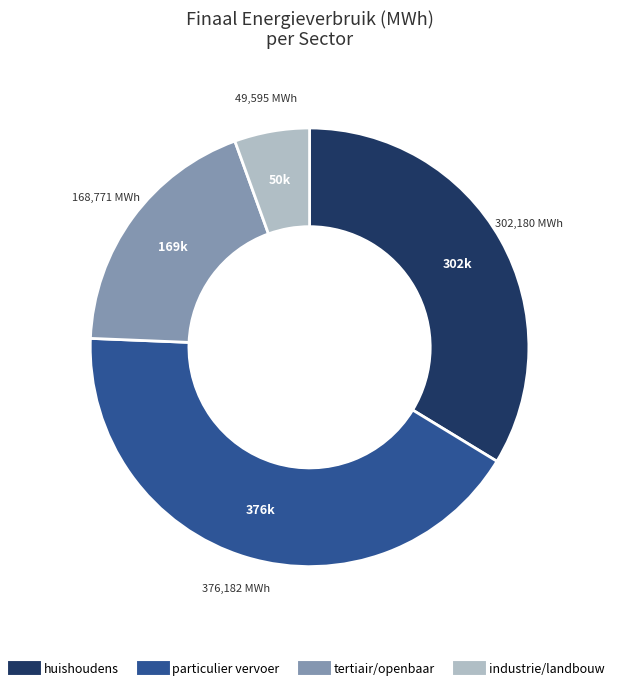

Is there a majority slice in this chart?

No